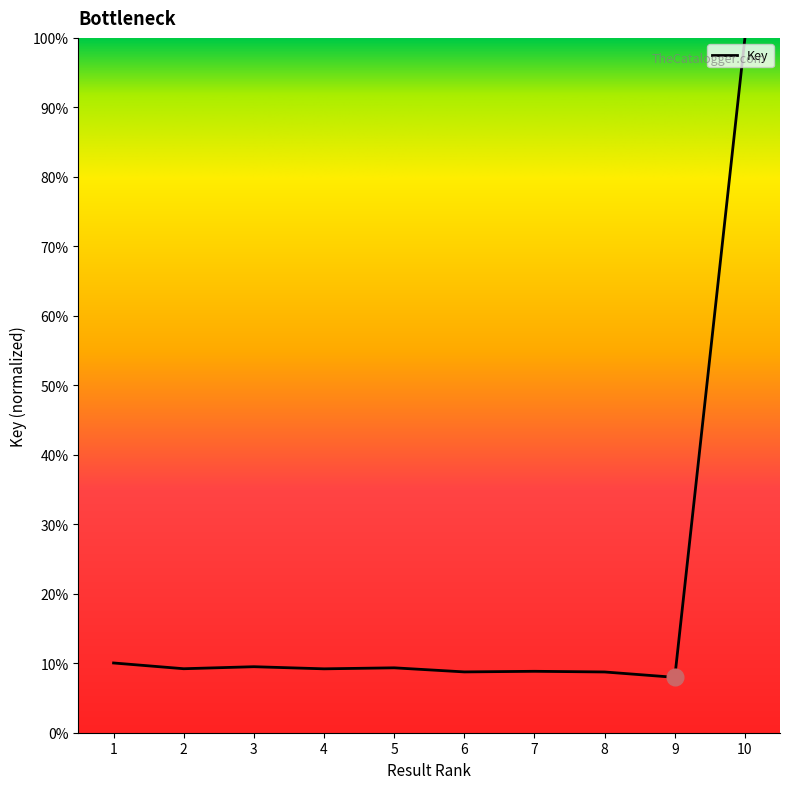

Reading left to right, extract all data points from this chart.

224935636.8	206380380.2	212885302.4	206061047.9	209306381.6	196115928.8	198091881.8	195937257.6	178625344.8	2240798193.9